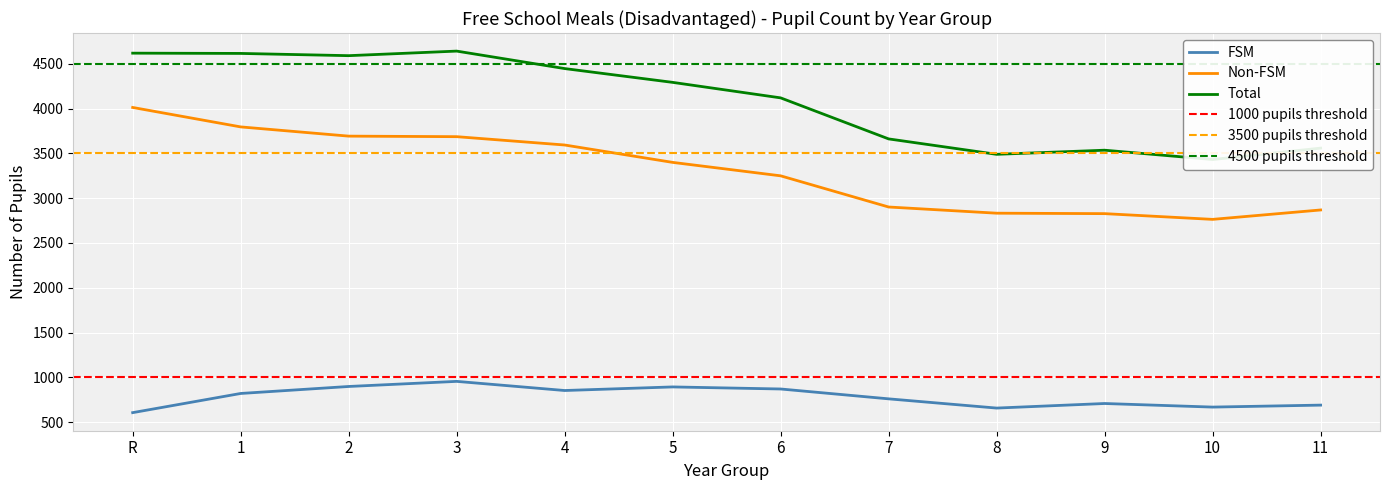

True or false: Non-FSM has more than 0 interior local peaks.

False